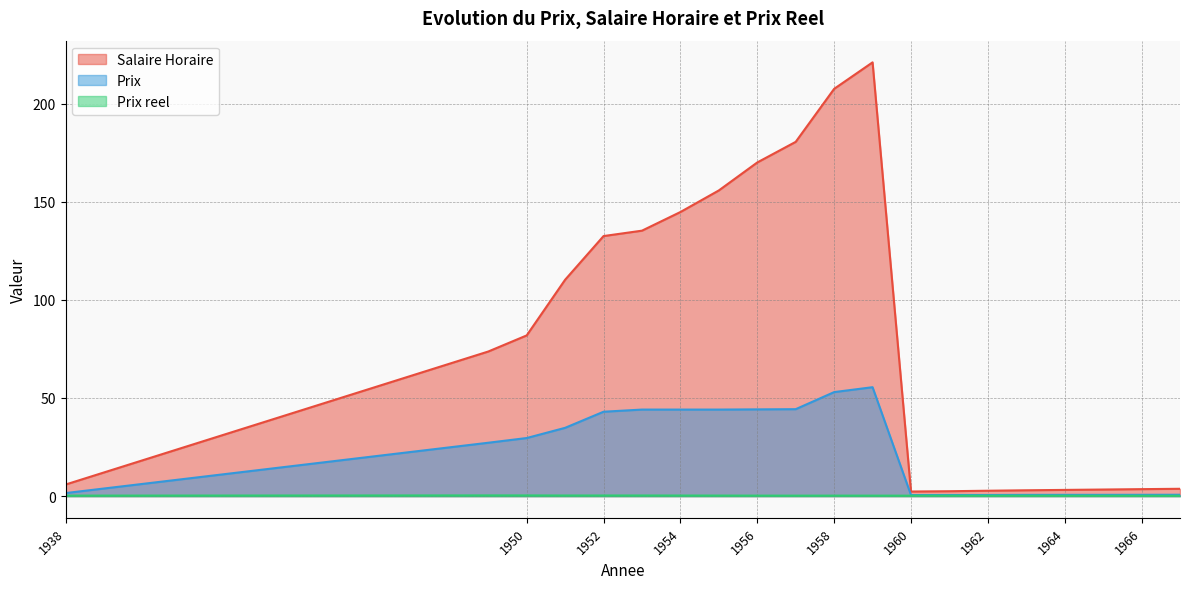

True or false: Prix has more than 1 points higher than both neighbors.

False